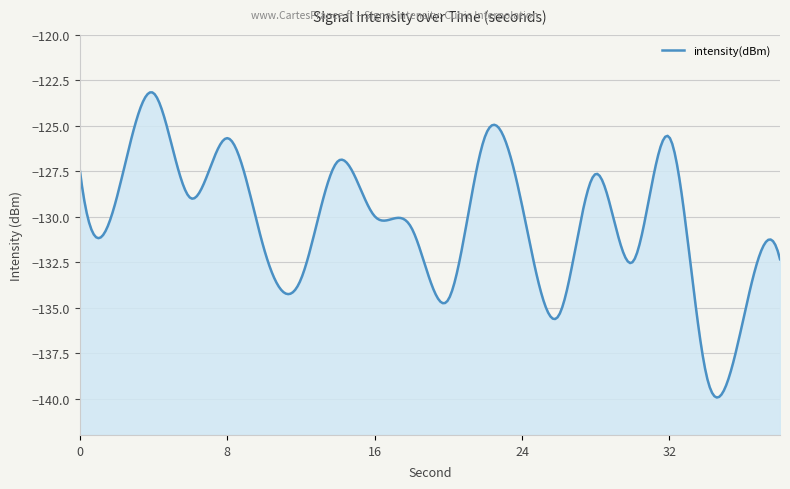

Where is the data nearest to the value -130?

16